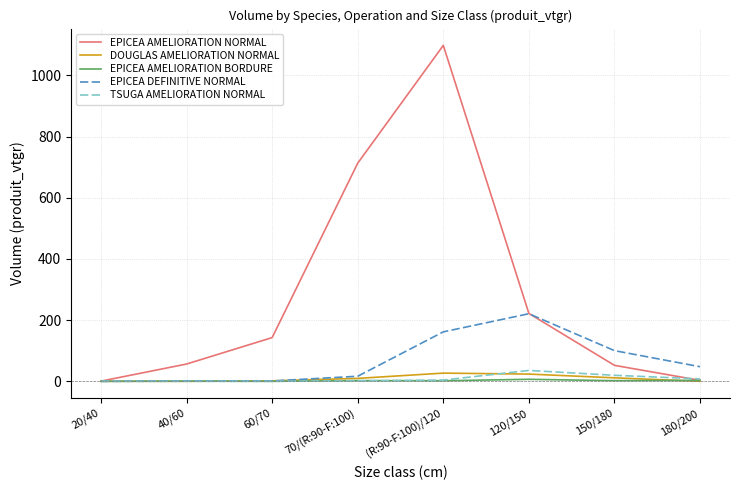

Which series has the largest total across all categories?

EPICEA AMELIORATION NORMAL